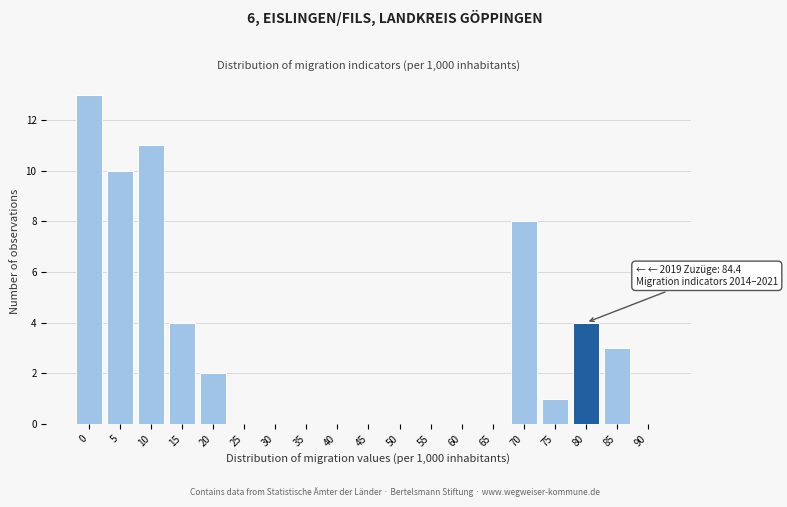

Reading left to right, extract all data points from this chart.

0=13	5=10	10=11	15=4	20=2	25=0	30=0	35=0	40=0	45=0	50=0	55=0	60=0	65=0	70=8	75=1	80=4	85=3	90=0